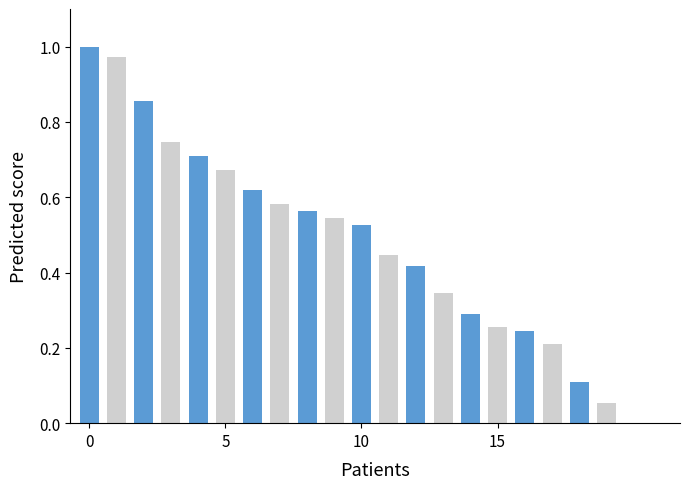

What is the sum of all values?

10.2